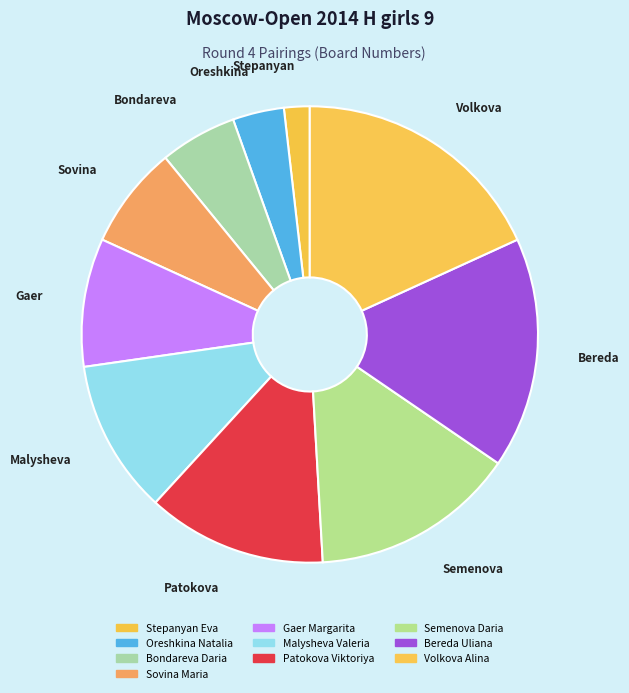

Count the number of slices in the pie.

10